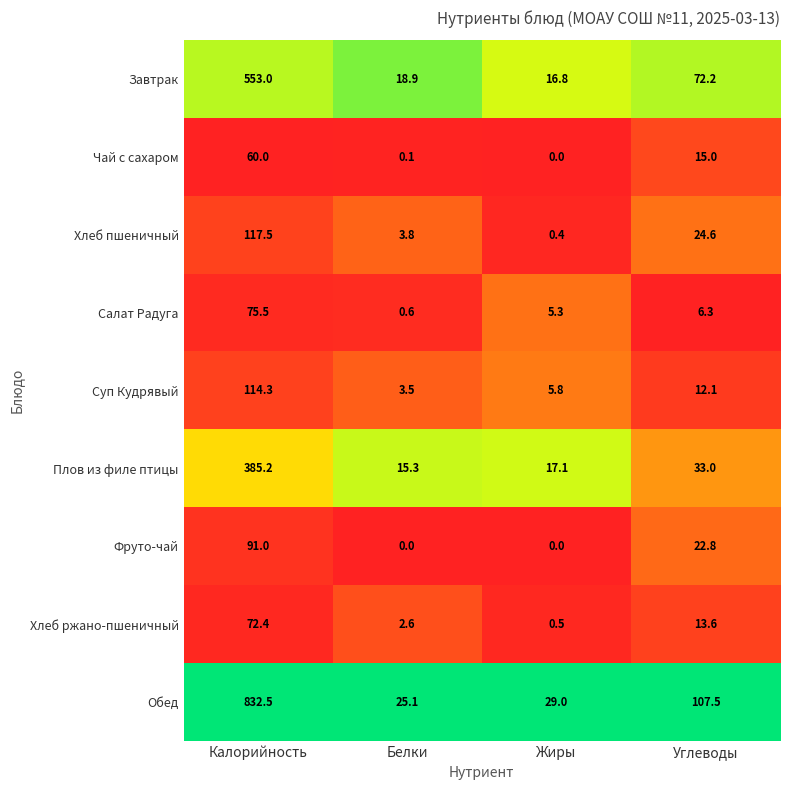

List the labels in order of Завтрак value, largest first.

Калорийность, Углеводы, Белки, Жиры